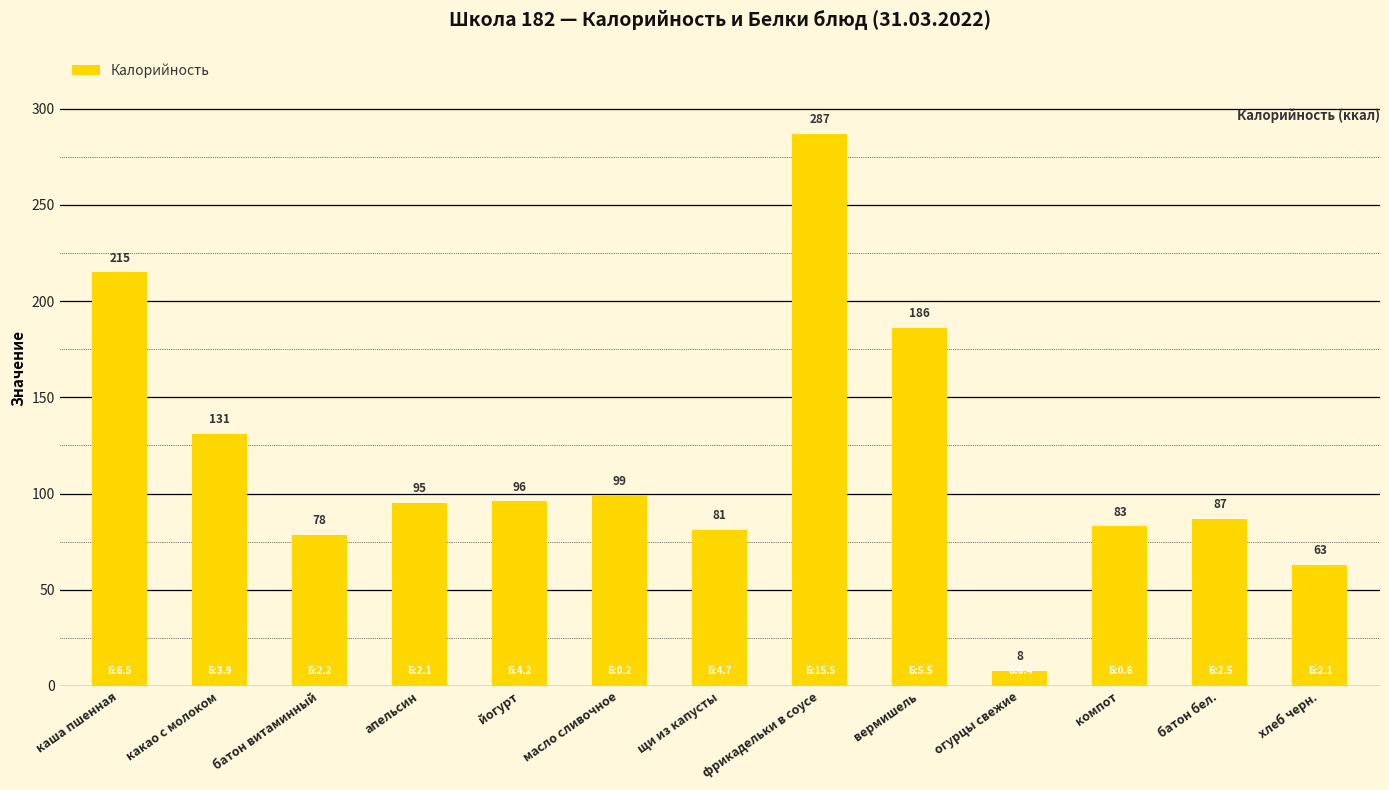

Between огурцы свежие and йогурт, which is larger?

йогурт